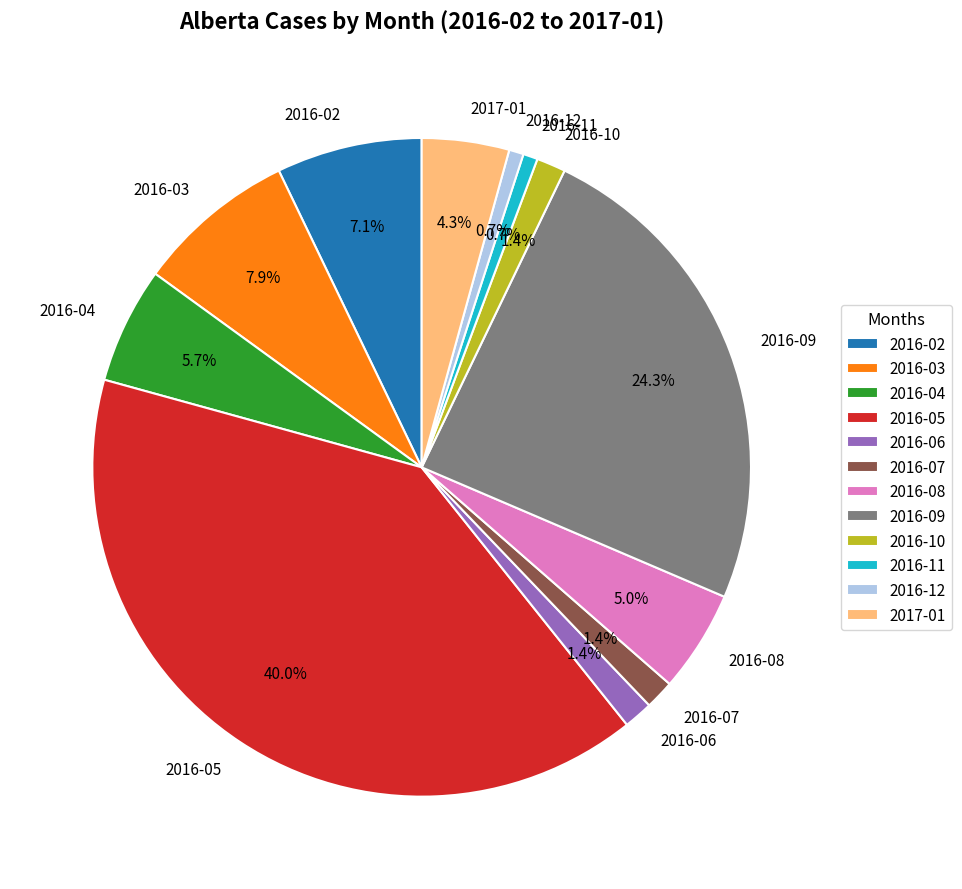

Is it true that 2016-07 is 1% of the pie?

True